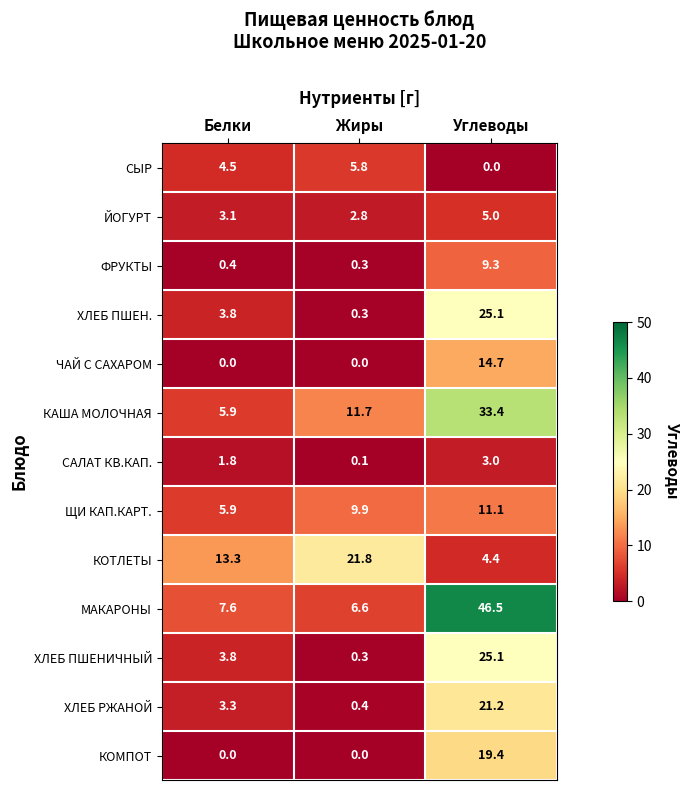

What is the difference between the МАКАРОНЫ values at Углеводы and Жиры?

39.9